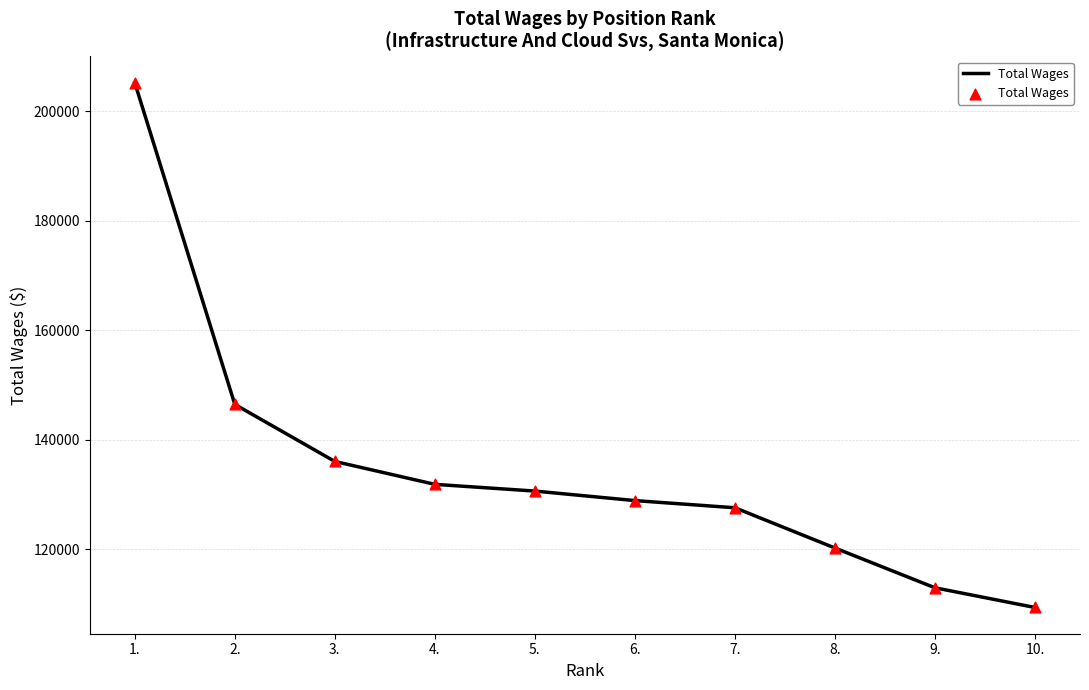

Between 4. and 6., which is larger?

4.